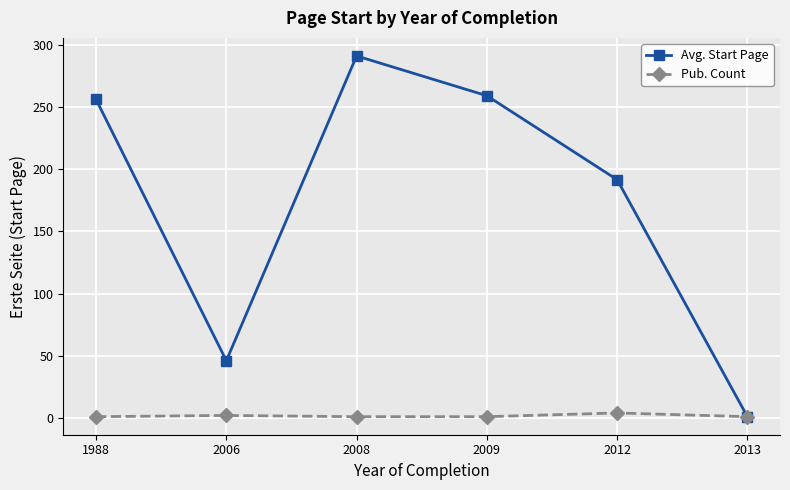

True or false: Avg. Start Page has a value of 438.9 at 1988.

False